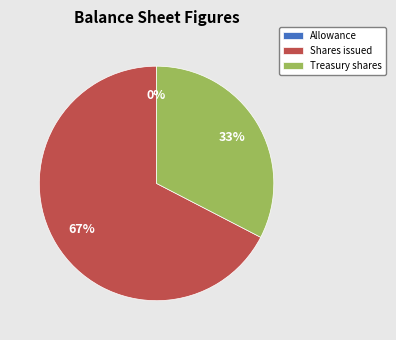

To the nearest percent, what portion does Shares issued represent?

67%